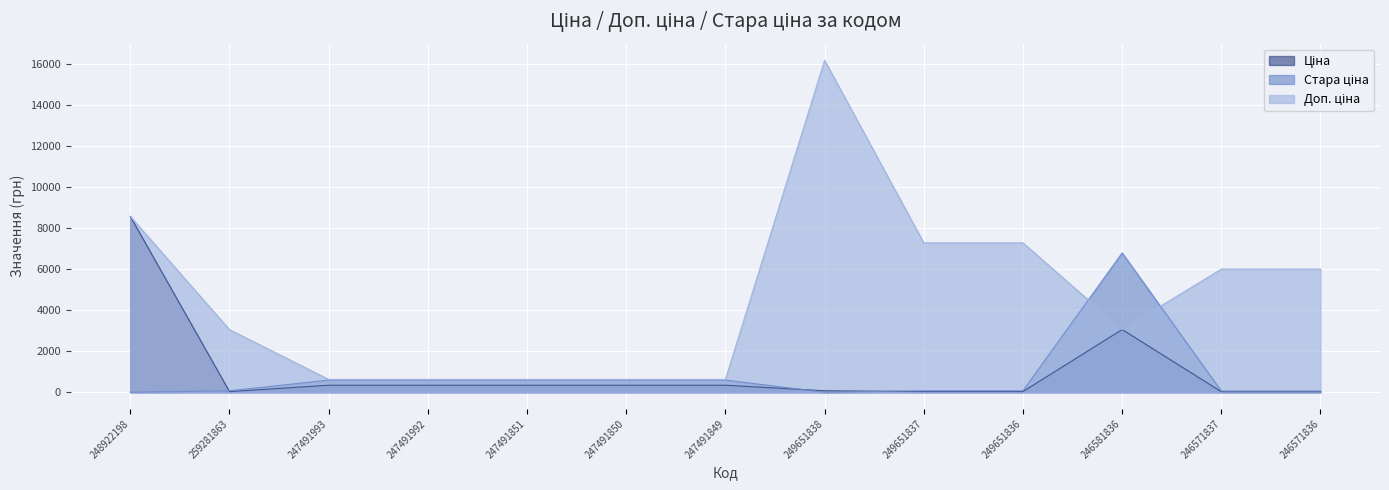

What is the sum of all Доп. ціна values?

60629.1